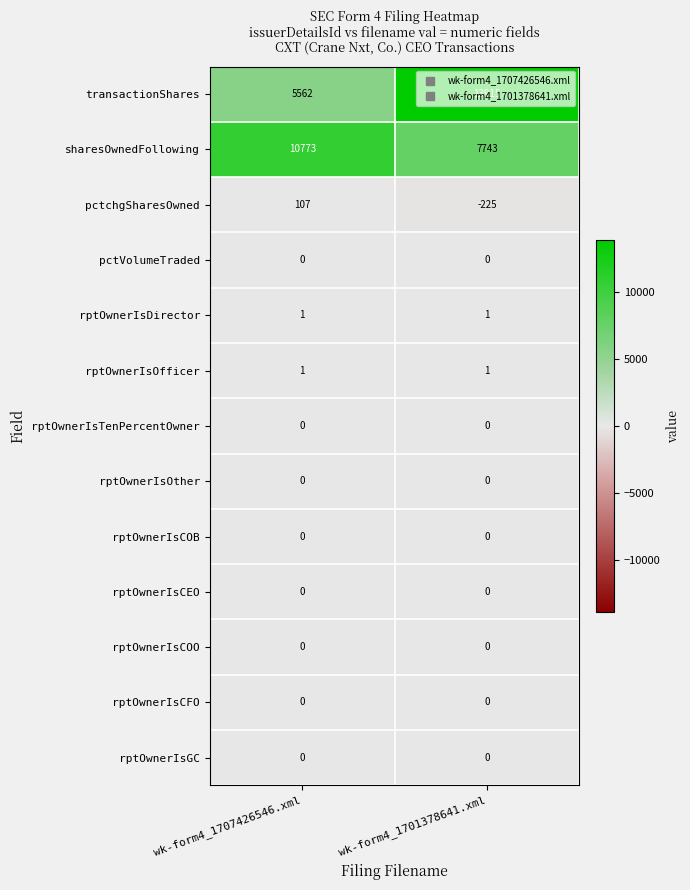

What is the sum of the transactionShares values at wk-form4_1701378641.xml and wk-form4_1707426546.xml?

19477